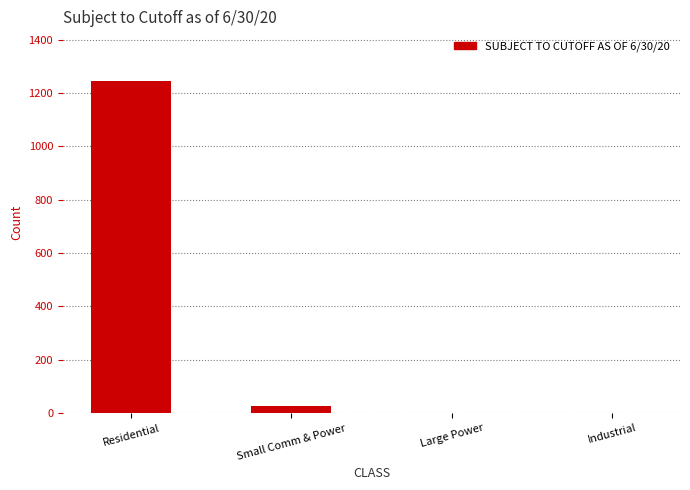

The chart shows a value of 1245 at Residential. True or false?

True